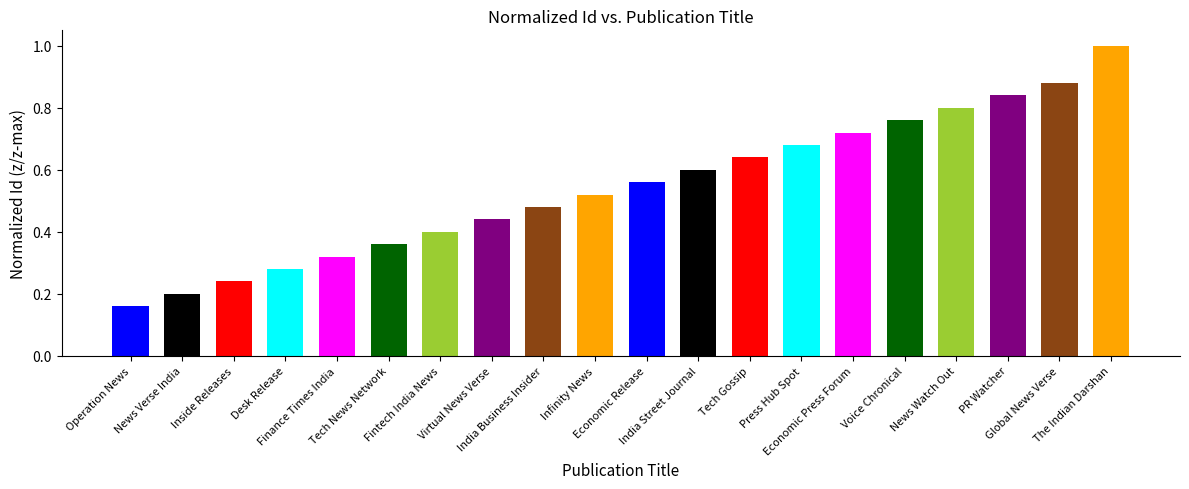

Between Economic Release and India Business Insider, which is larger?

Economic Release